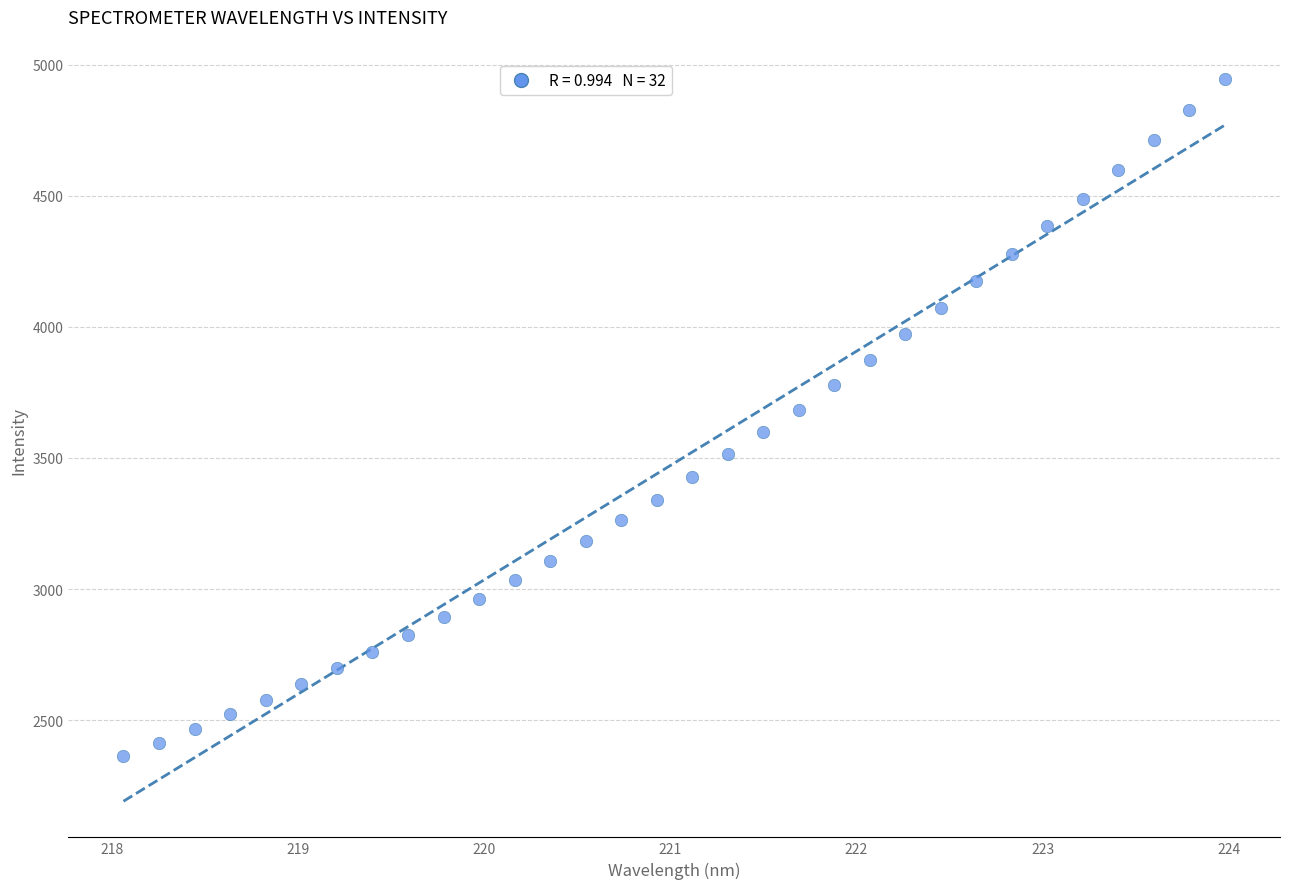

What is the range of Y values (max minus min)?

2583.7